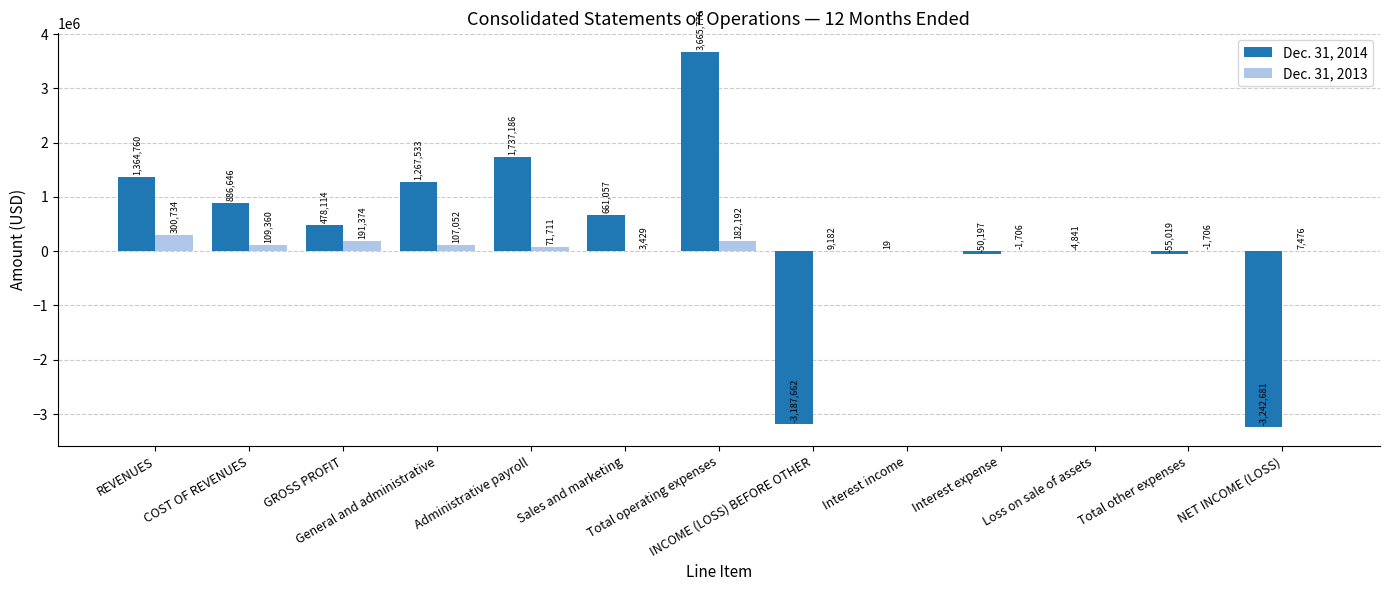

Are the bars grouped side by side (vs. stacked)?

Yes